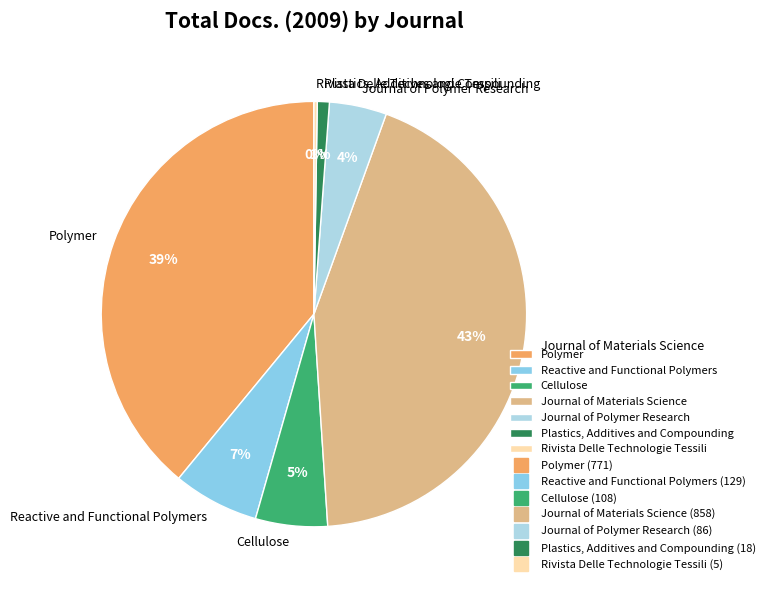

True or false: Polymer accounts for 39% of the total.

True